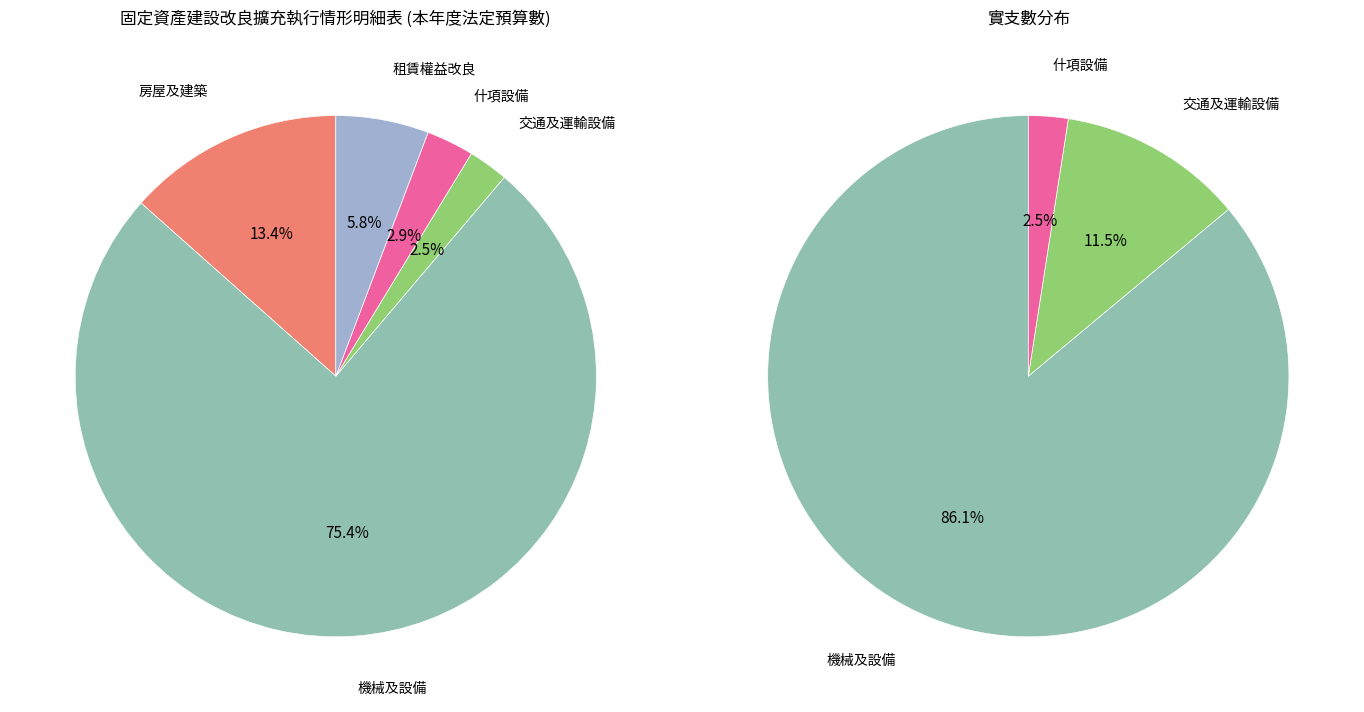

How many segments does this pie chart have?

5